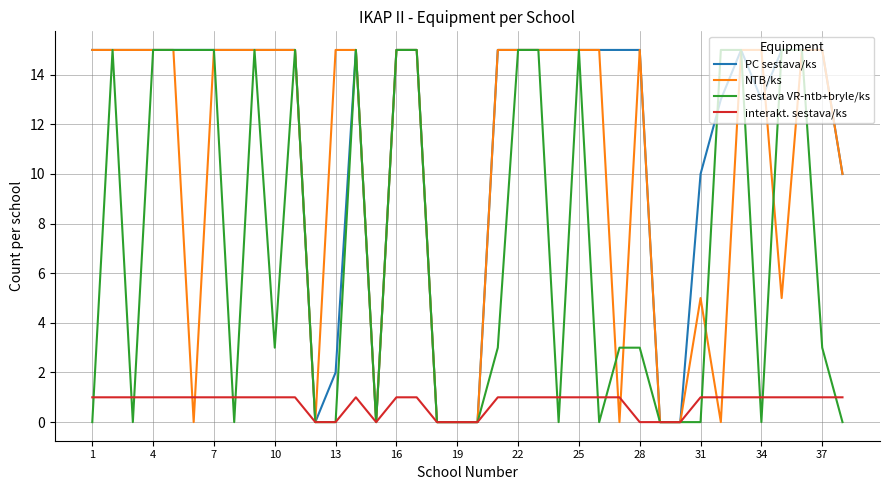

Count the NTB/ks values in the range 0 to 15.

38